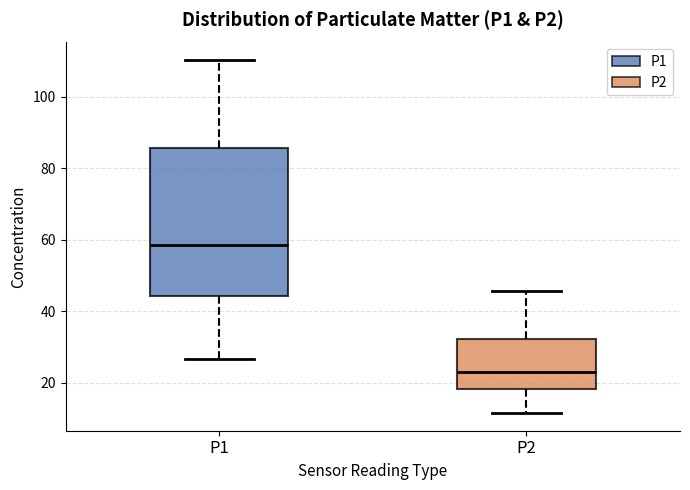

Reading left to right, transcribe this box plot: for each box, give where its median line is, the range the box spans, and where its two whiskers end, as read against the y-axis. The values are not printed on the chart, so give them approximately, as read against the axis.

P1: median 58, box 44 to 86, whiskers 26 to 110
P2: median 24, box 18 to 32, whiskers 12 to 46